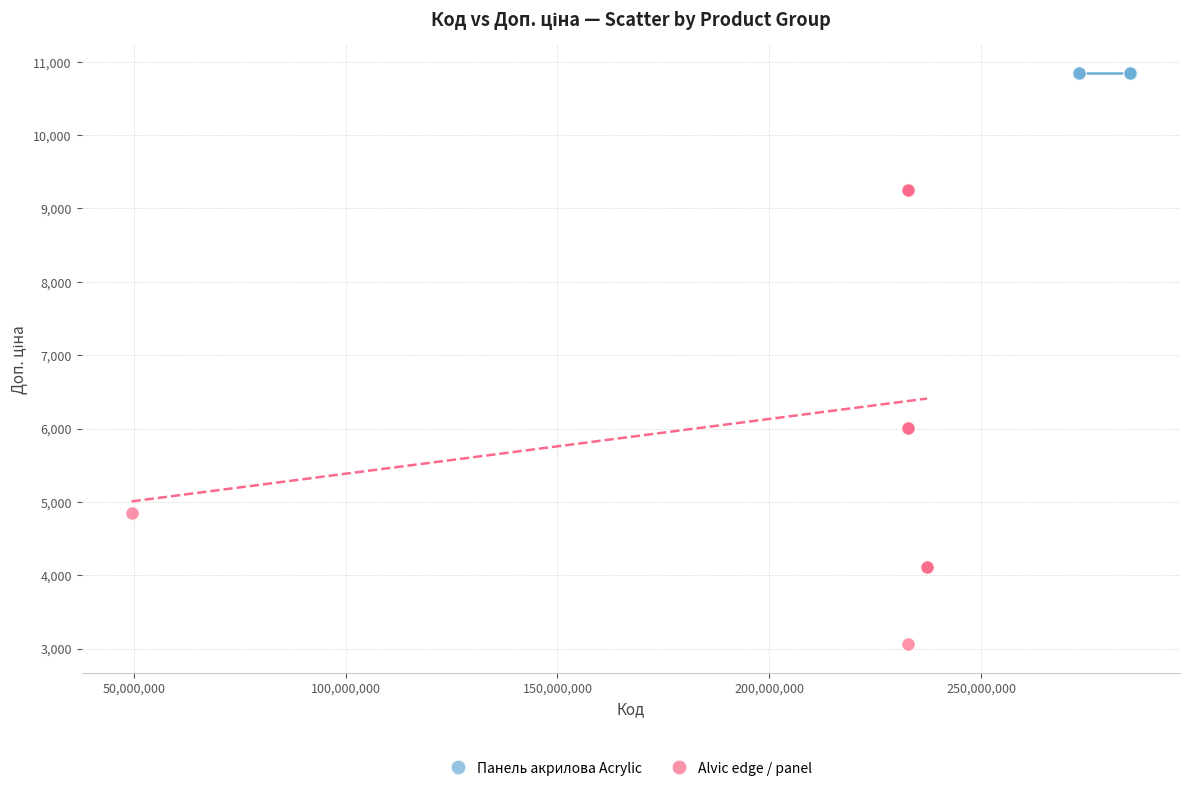

Which series contains the highest Y value?

Панель акрилова Acrylic